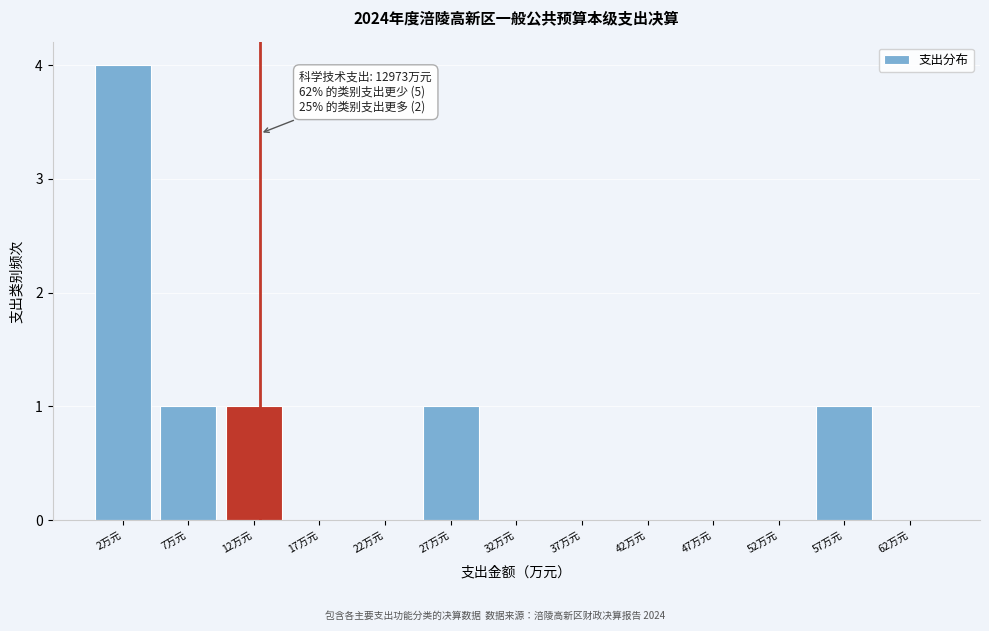

Reading right to left, list all the values displayed in this chart.

62万元=0	57万元=1	52万元=0	47万元=0	42万元=0	37万元=0	32万元=0	27万元=1	22万元=0	17万元=0	12万元=1	7万元=1	2万元=4